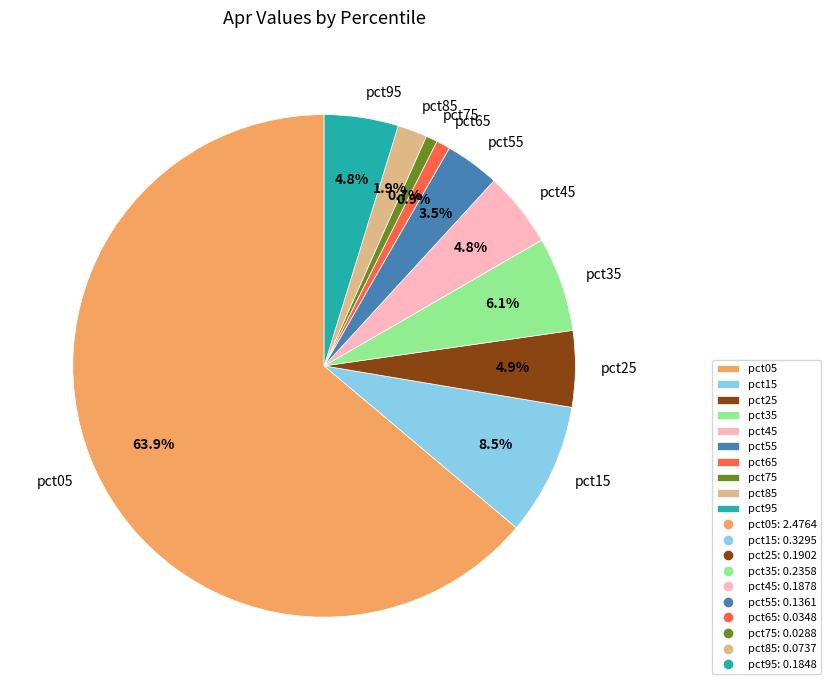

To the nearest percent, what is the difference between the pct35 and pct25 slice percentages?

1%